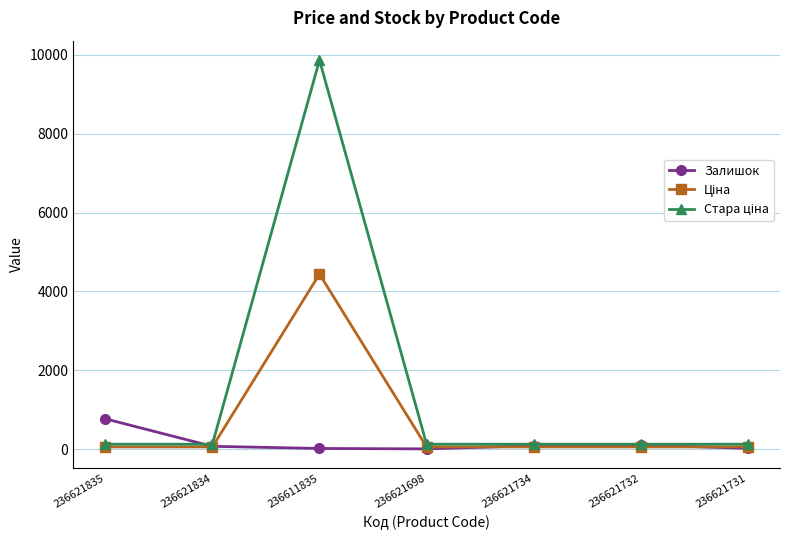

At which category is the sum across all series the highest?

236611835